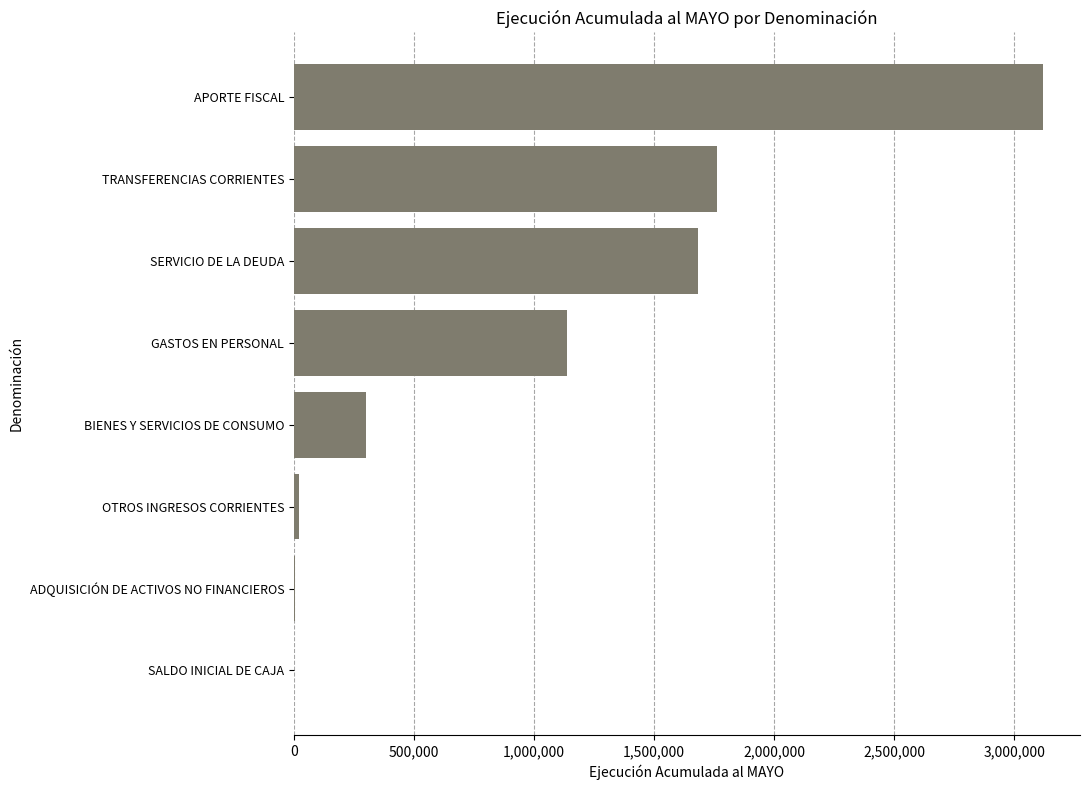

Which has a higher value, BIENES Y SERVICIOS DE CONSUMO or OTROS INGRESOS CORRIENTES?

BIENES Y SERVICIOS DE CONSUMO